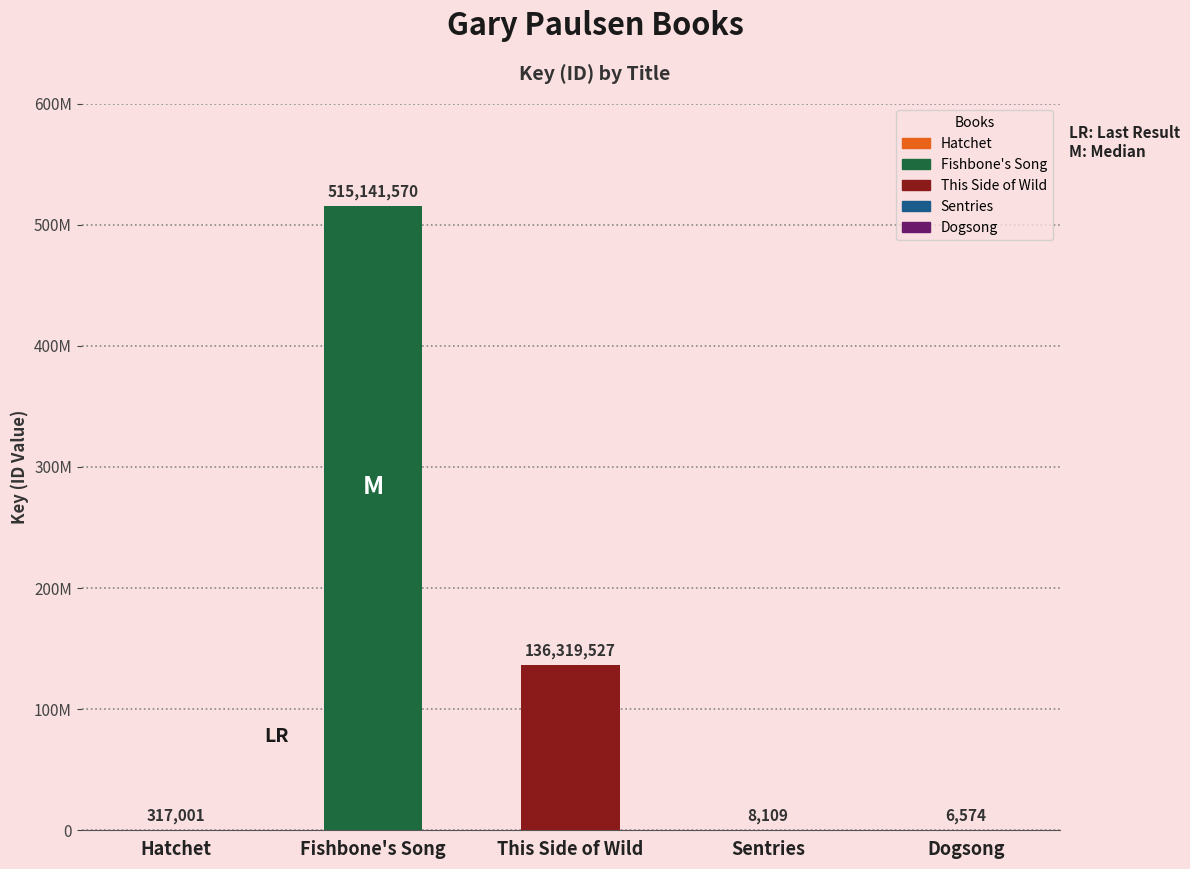

Are the bars horizontal?

No